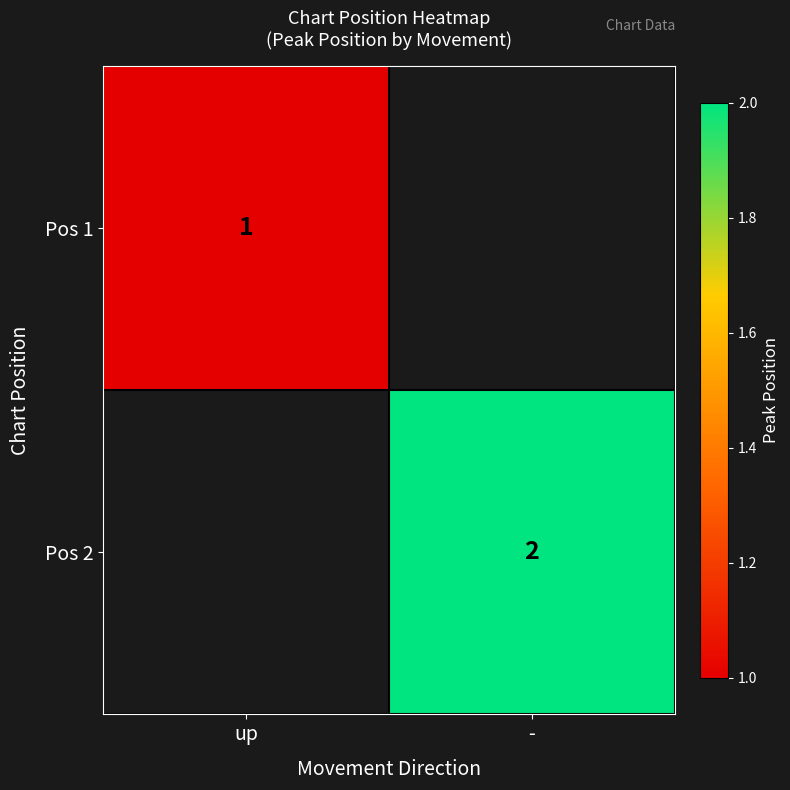

The value of Pos 2 at - is 2. True or false?

True